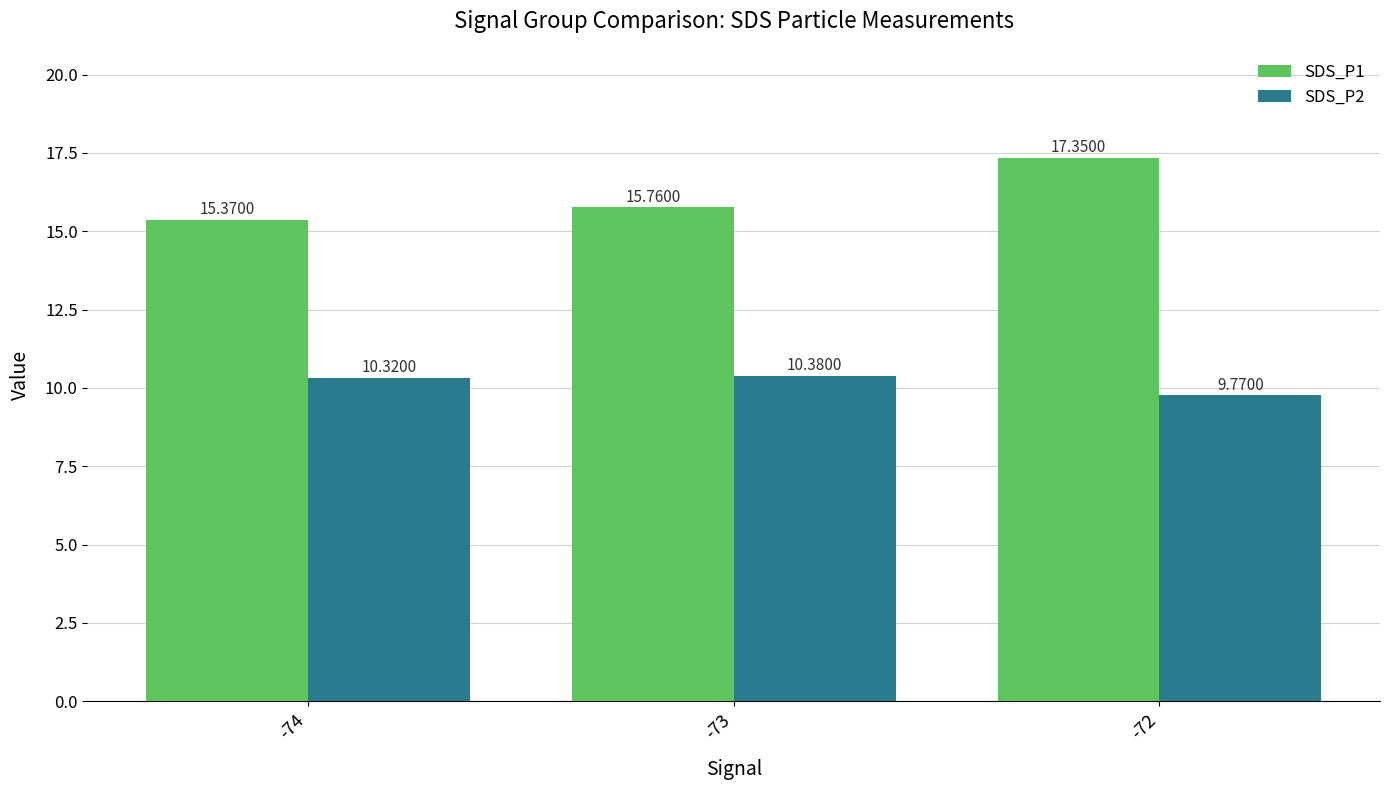

What is the difference between the maximum and second lowest values in the SDS_P1 series?

1.6